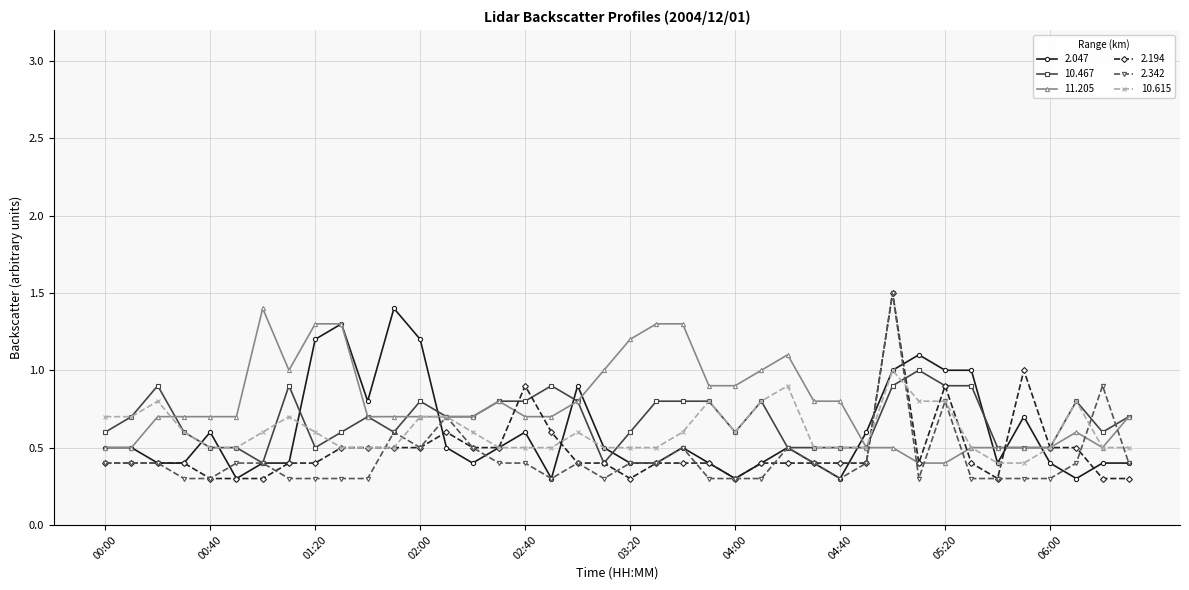

What is the value of the 2.047 point at the 5th from the left?

0.6